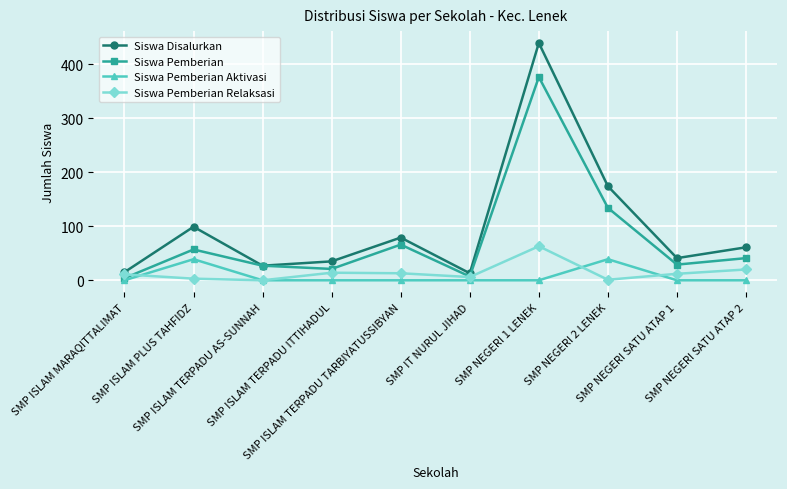

Read the Siswa Pemberian value at SMP ISLAM MARAQITTALIMAT.

4